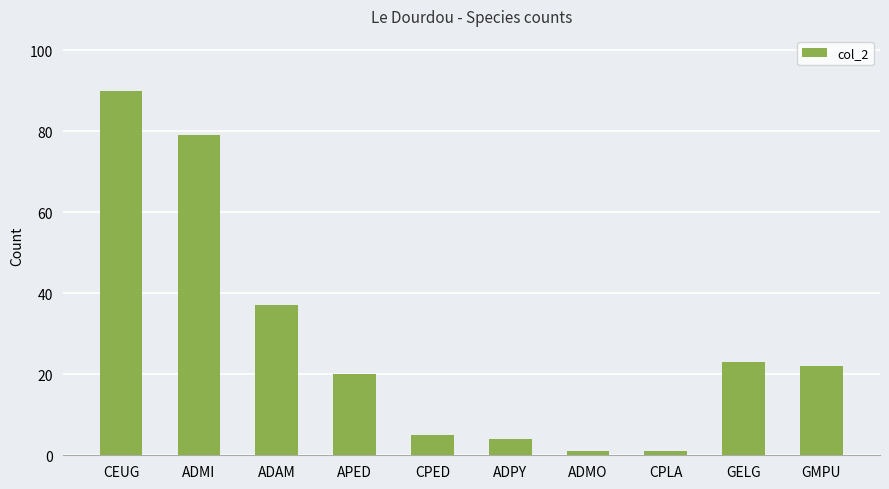

What is the value of the 5th bar from the left?

5